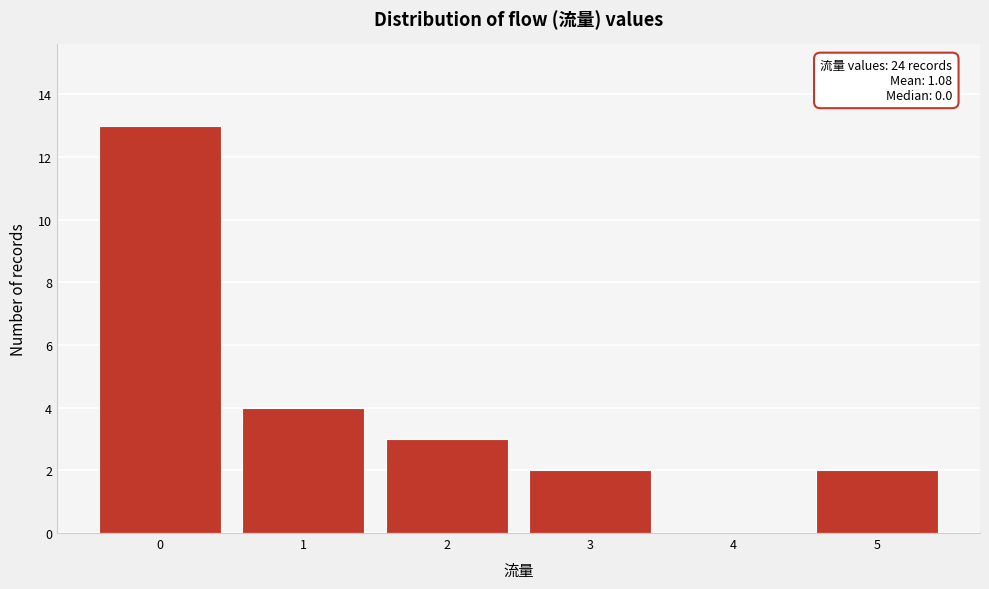

Over which range of the x-axis is the bar tallest?

-0.5 to 0.5